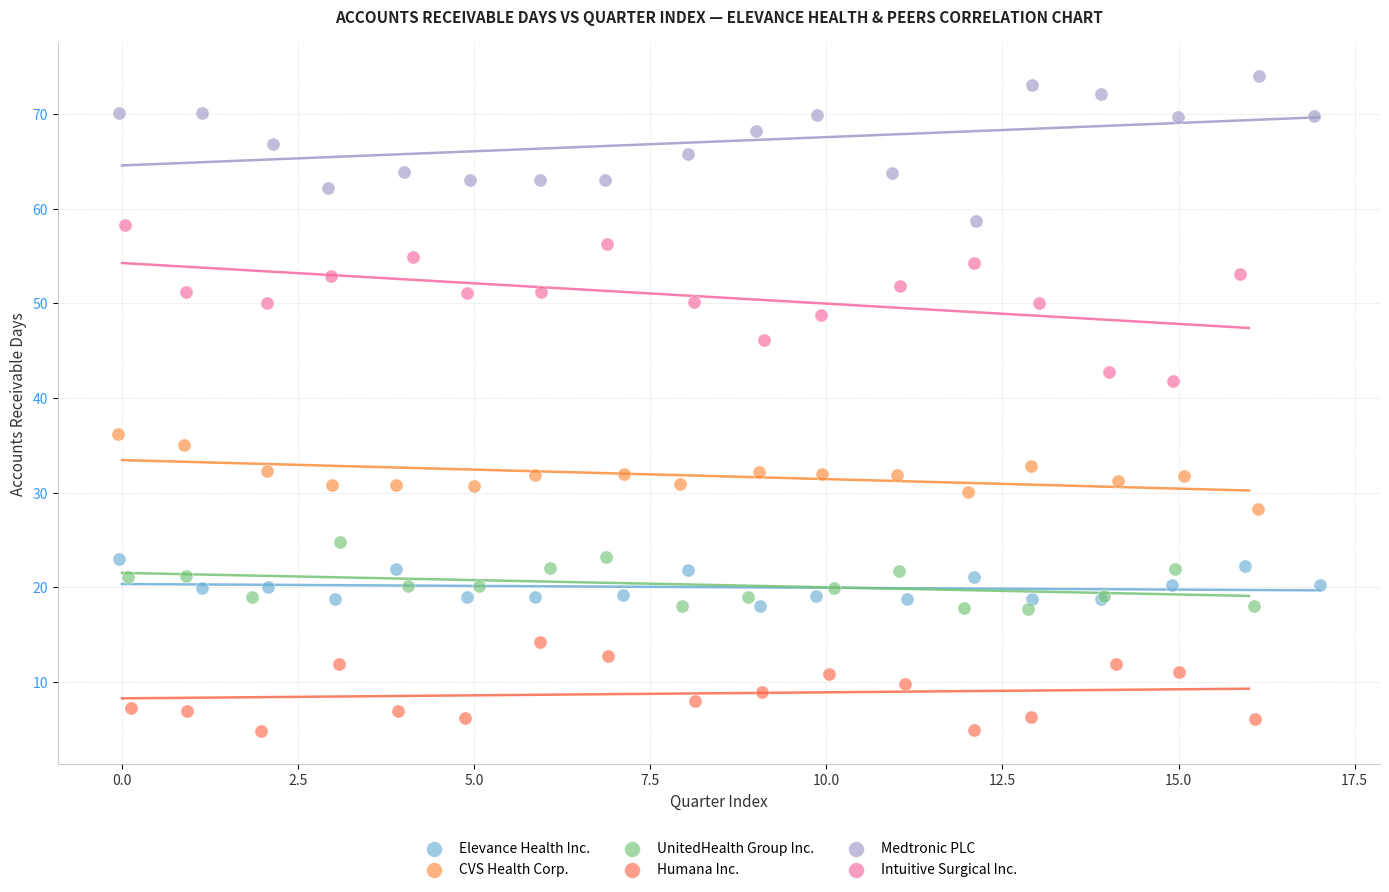

Which series has the largest Y range (max minus min)?

Intuitive Surgical Inc.